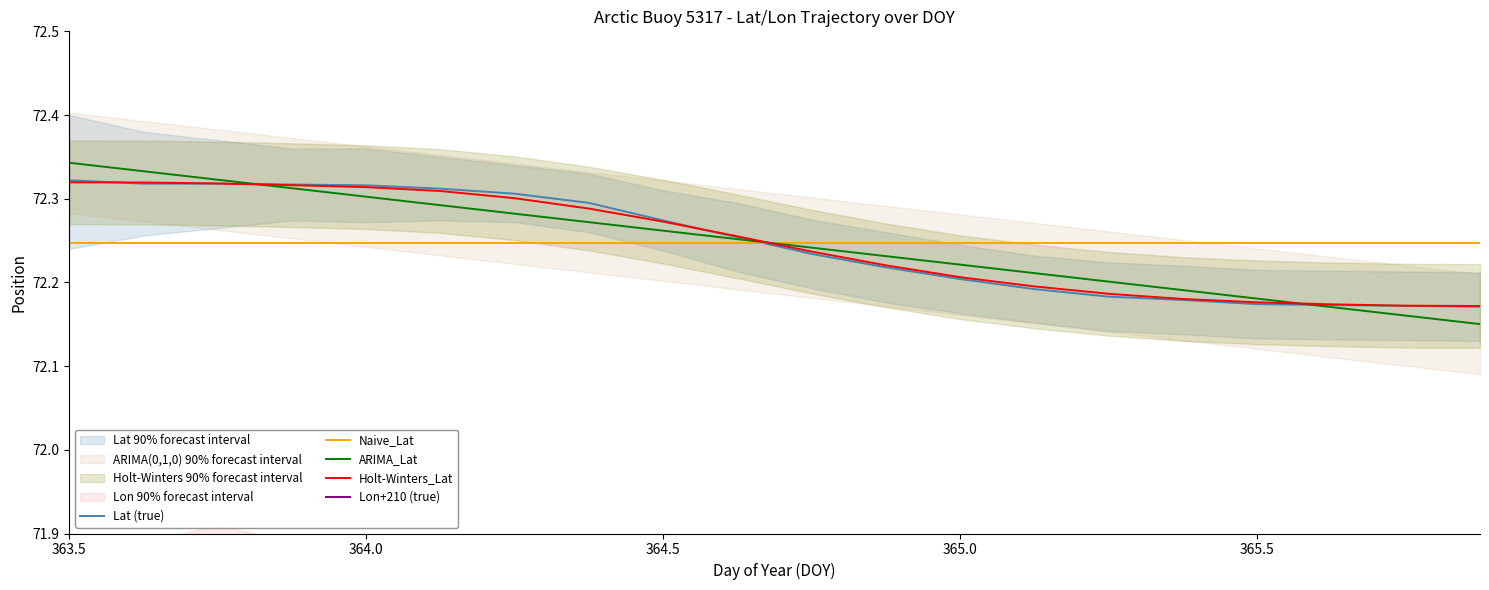

True or false: Holt-Winters_Lat and Naive_Lat intersect in this chart.

True